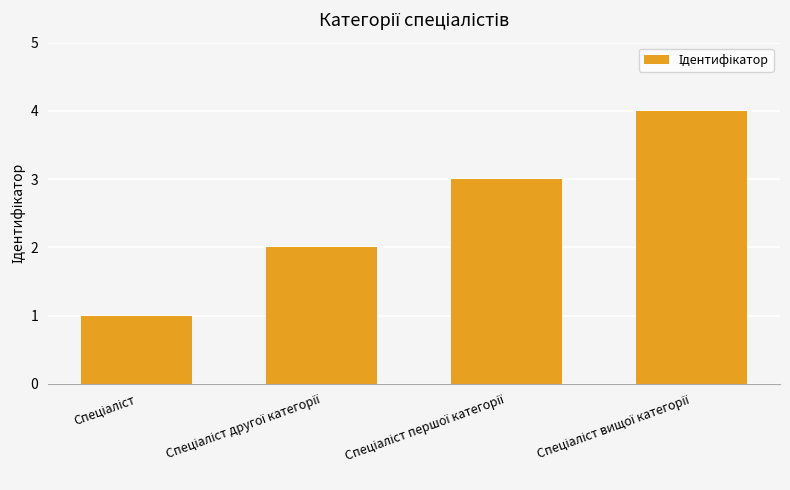

How many bars are there in total?

4